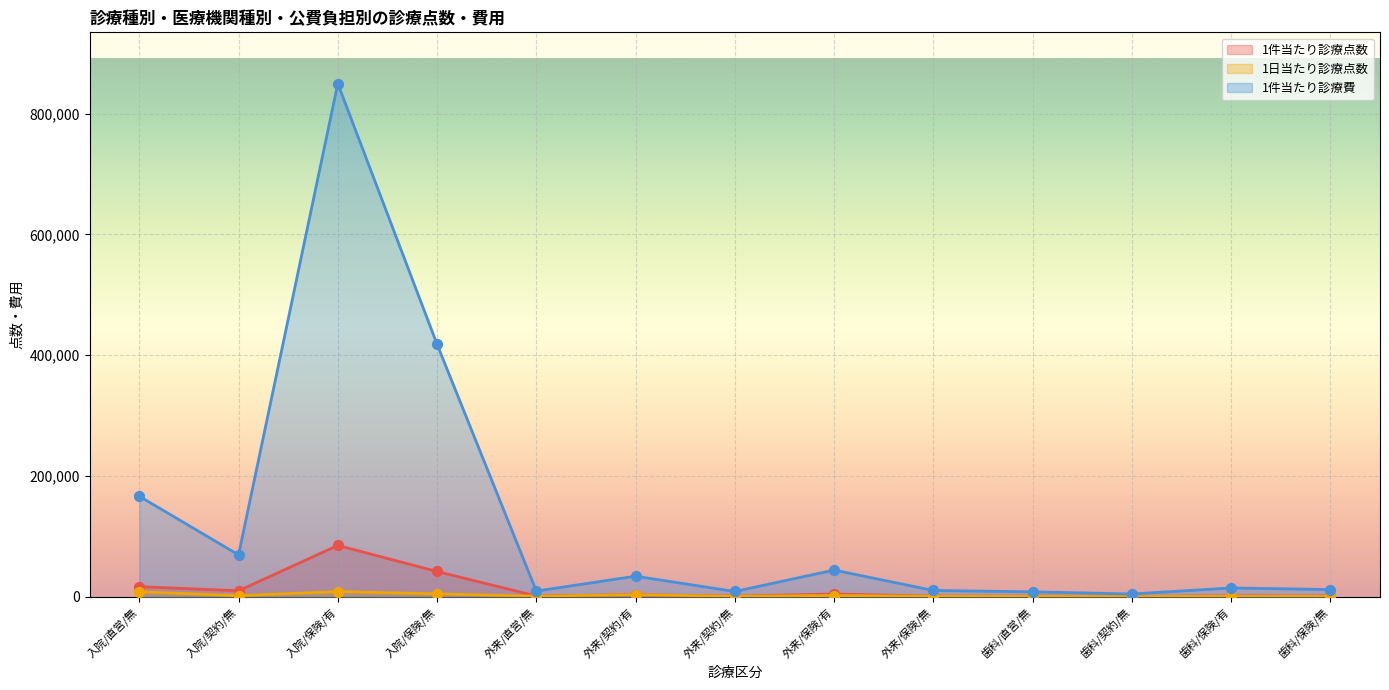

Which series reaches the minimum Y coordinate?

1日当たり診療点数